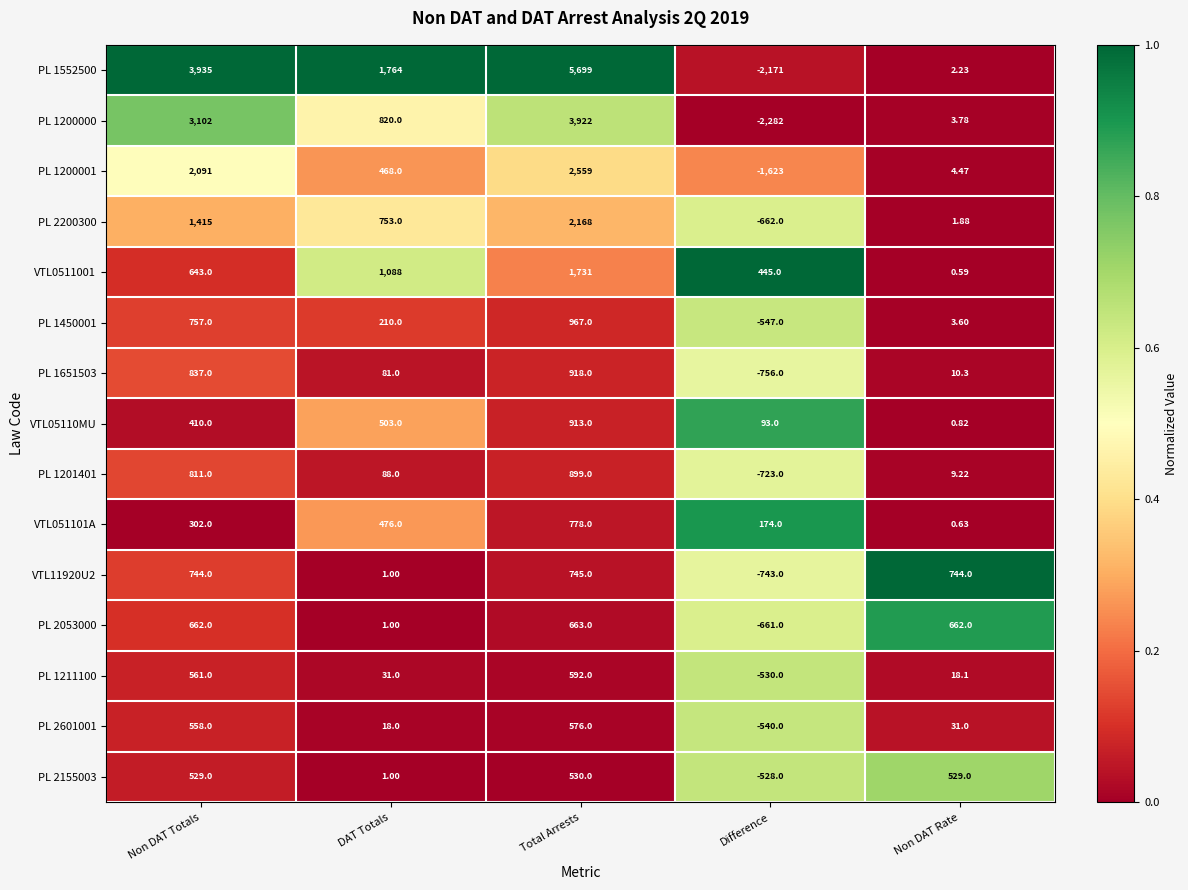

At which category is the sum across all series the highest?

Total Arrests